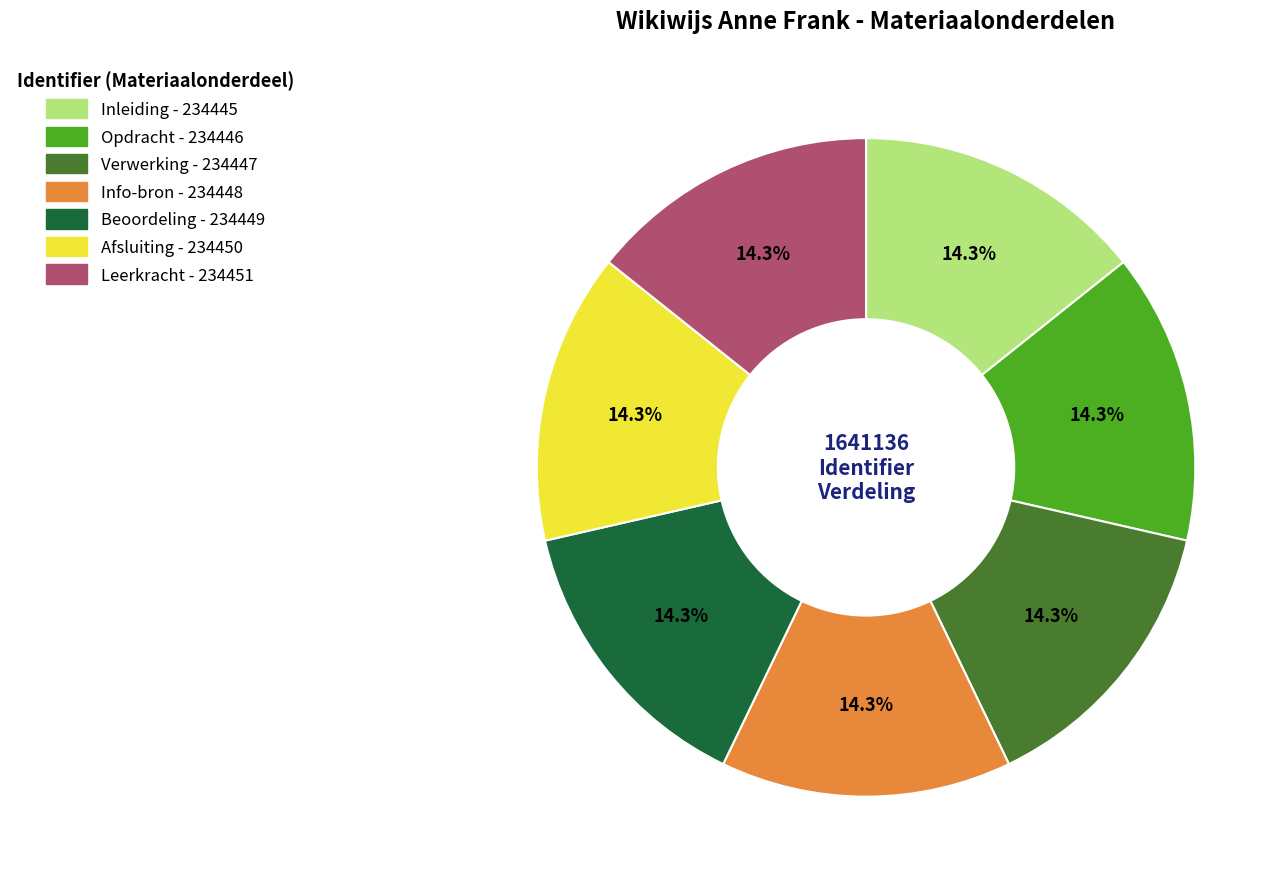

What is the ratio of the value at Afsluiting to the value at Inleiding?

1.0